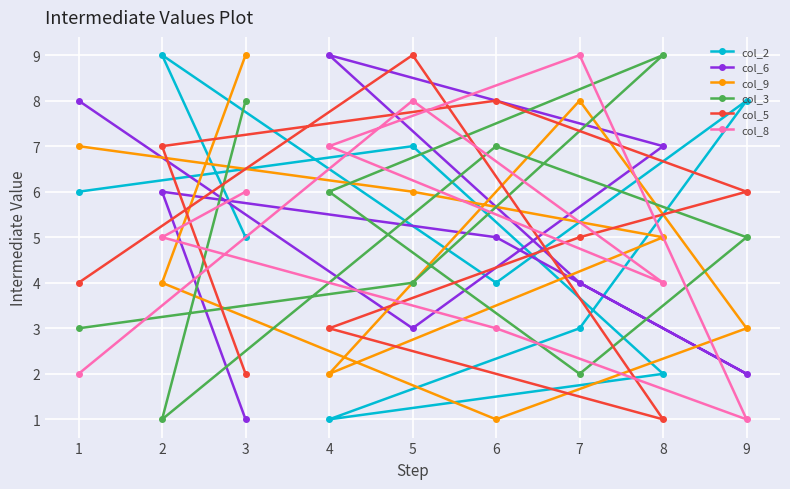

Count the col_2 values in the range 3 to 7.

5